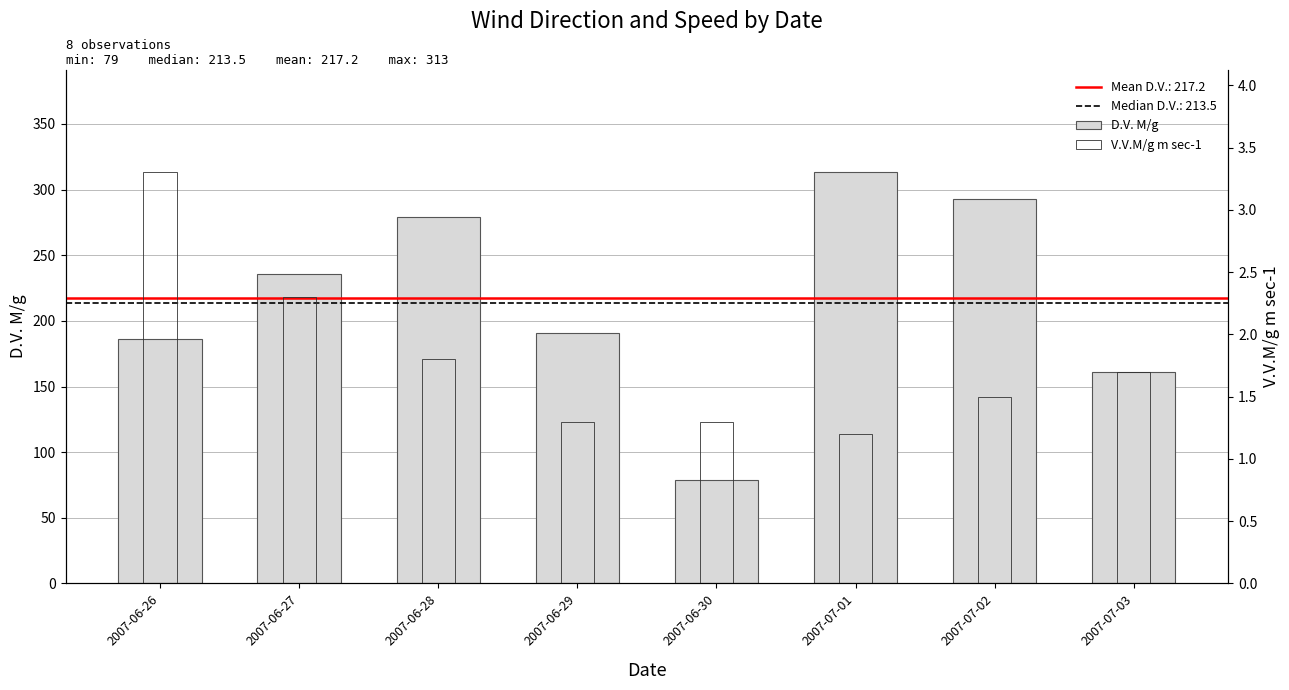

Read the D.V. M/g value at 2007-06-26.

186.0